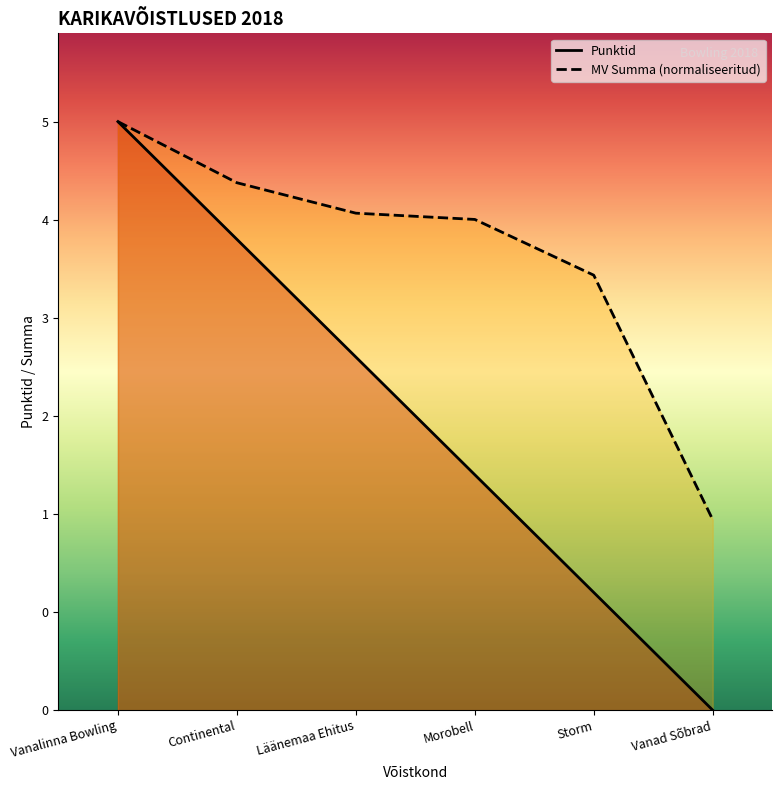

True or false: Punktid has more than 2 points higher than both neighbors.

False